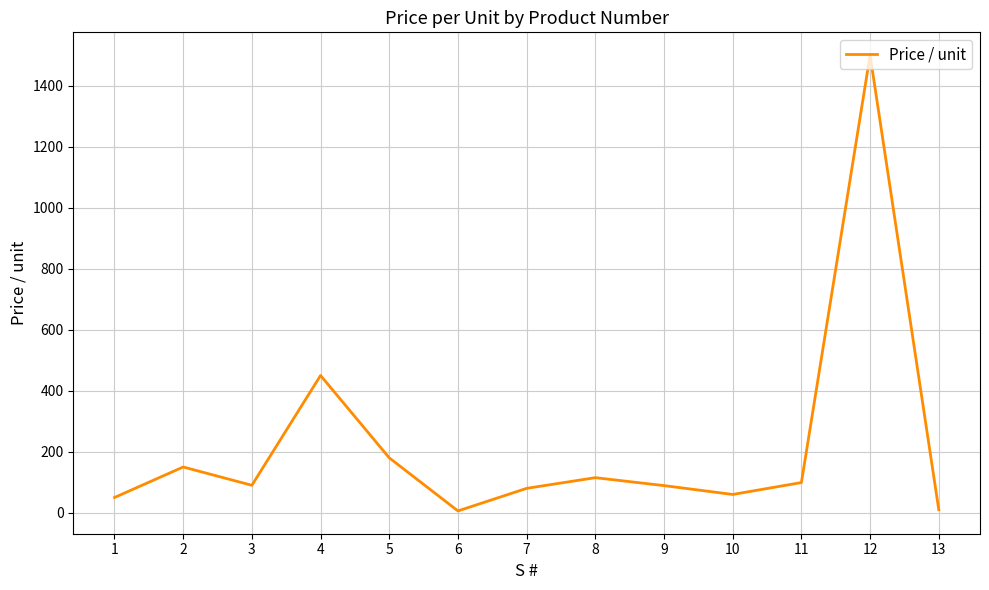

What is the difference between the maximum and minimum values?

1494